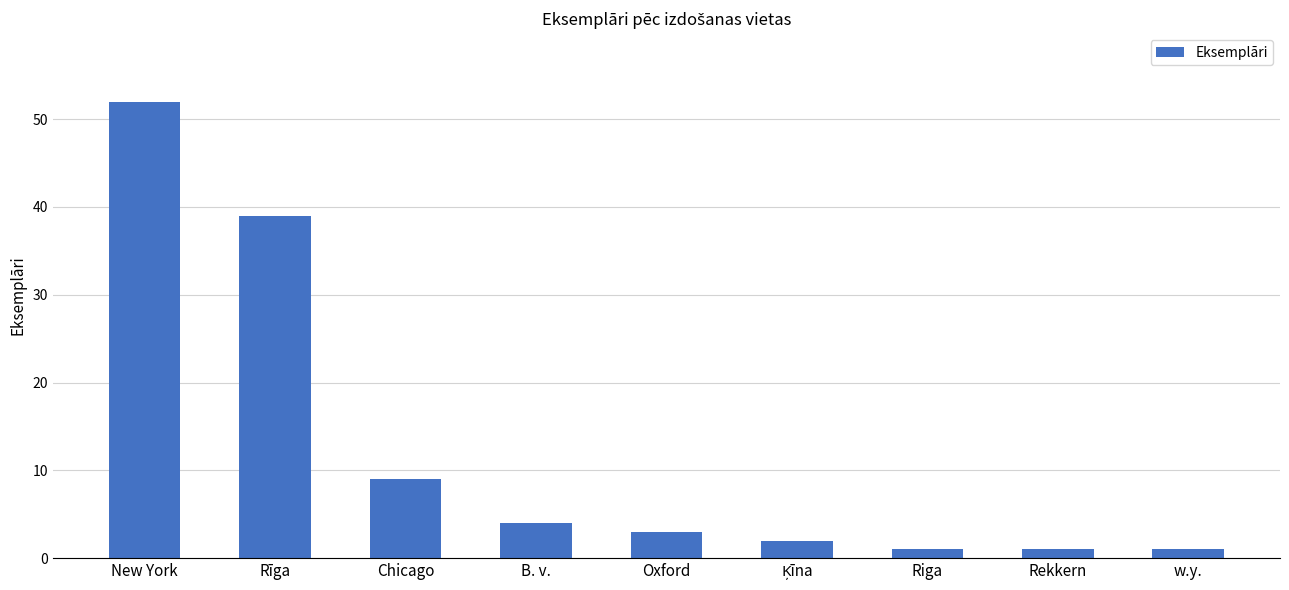

Are the bars horizontal?

No